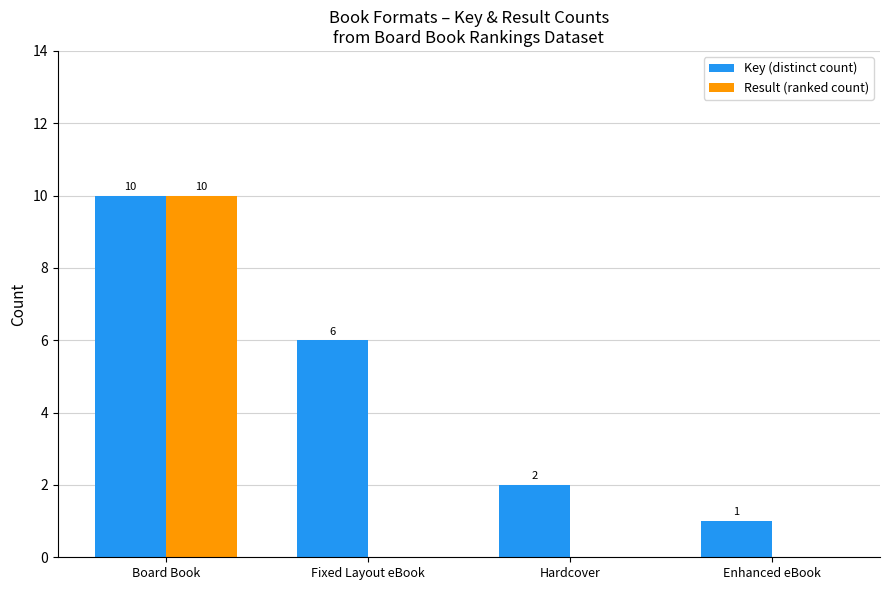

What is the sum of all Result (ranked count) values?

10